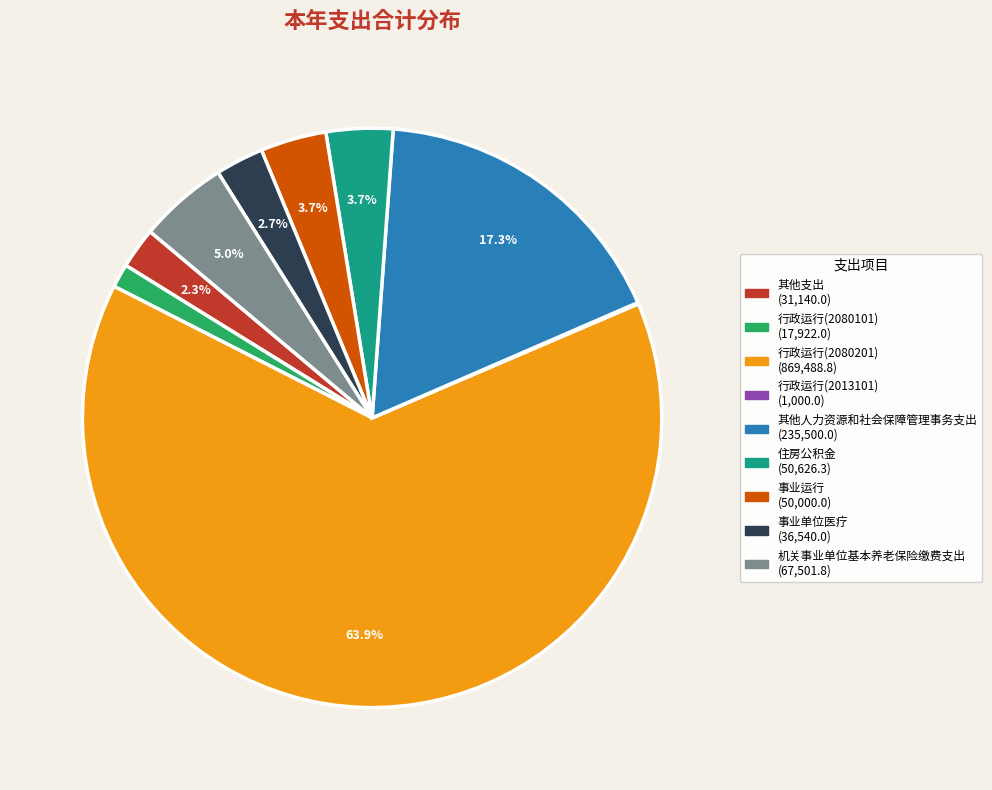

What percentage is the 行政运行(2080201) slice, to the nearest percent?

64%